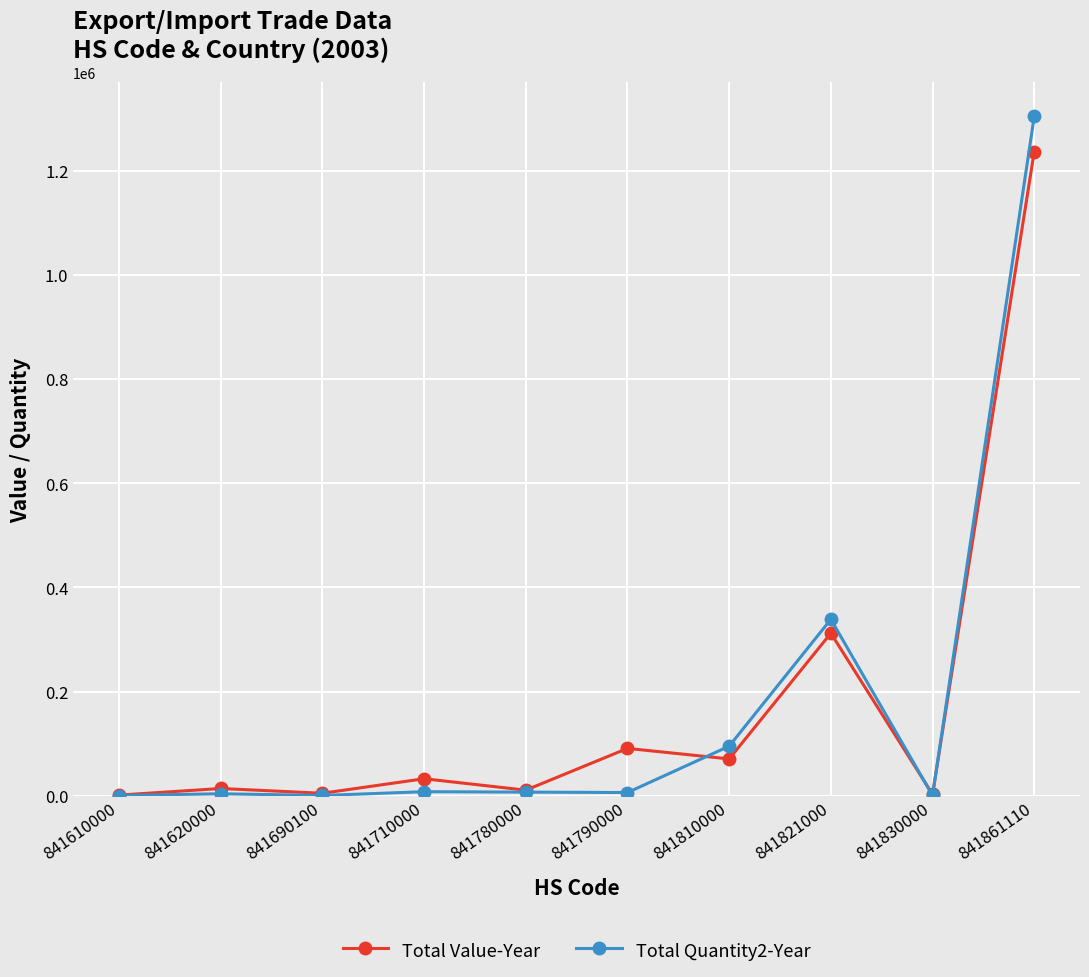

How many values in the Total Quantity2-Year series are below 7014?

5